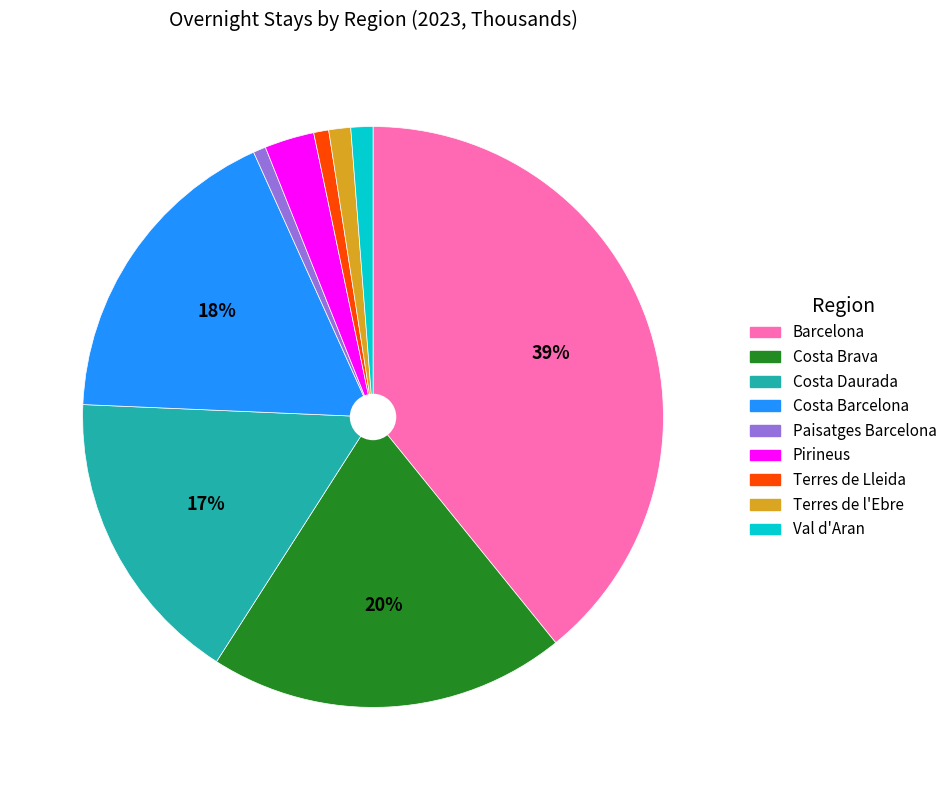

Between Terres de Lleida and Costa Daurada, which is larger?

Costa Daurada